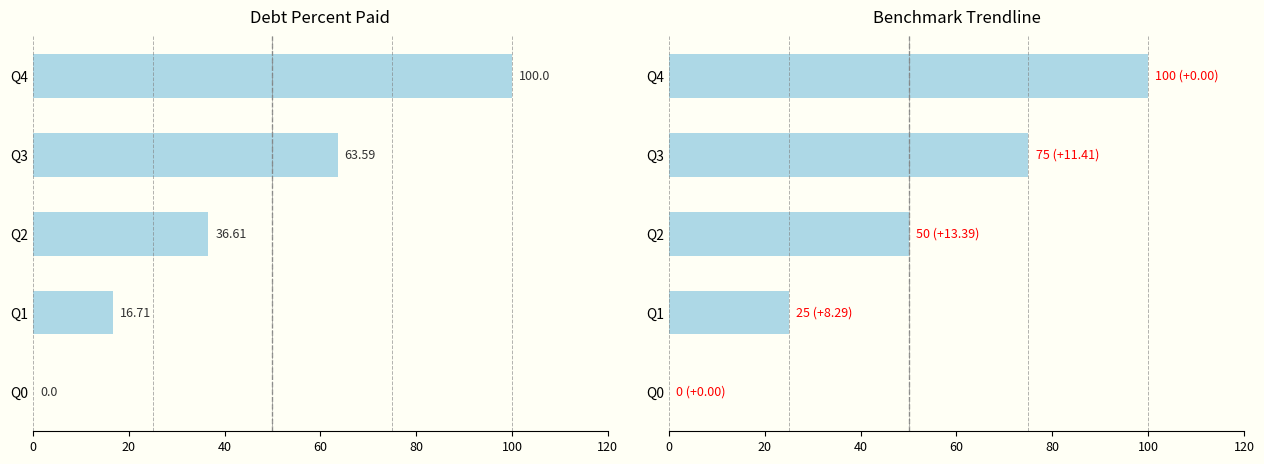

What are all the series names shown in the legend?

DebtPercentPaid, BenchmarkTrendline